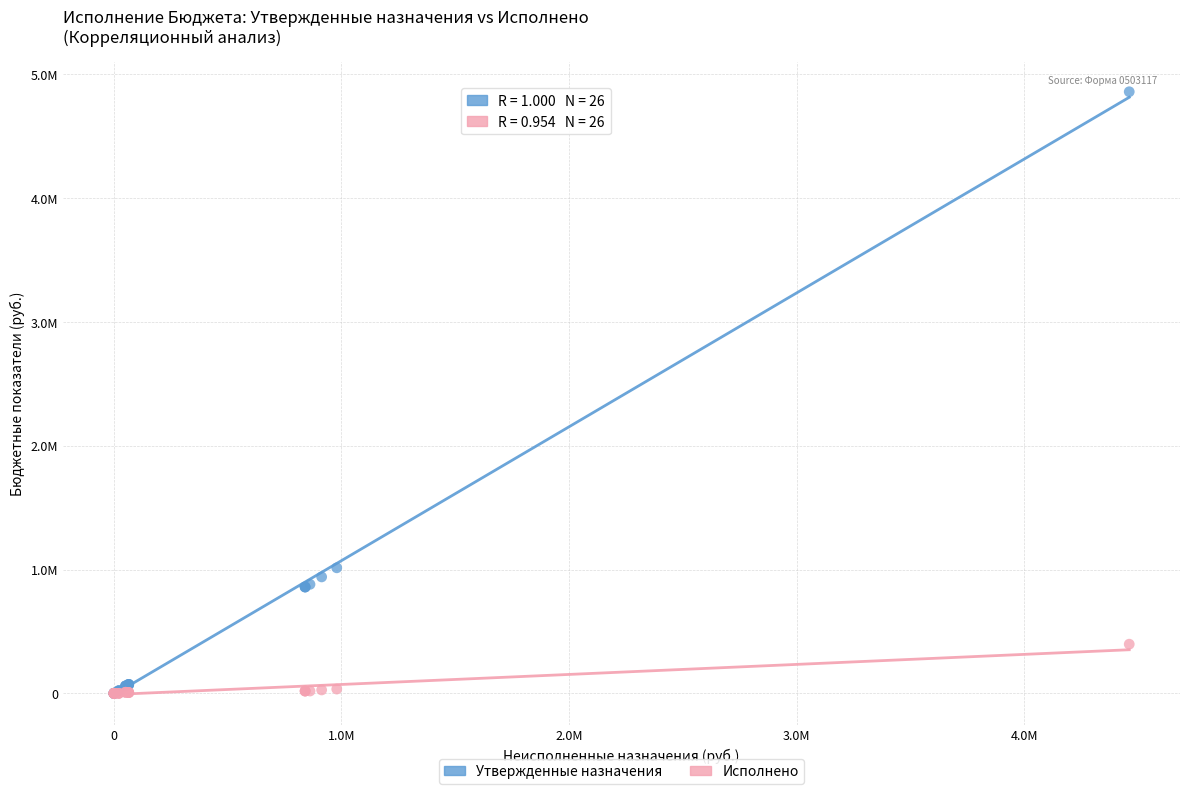

What are all the series names shown in the legend?

Утвержденные назначения, Исполнено